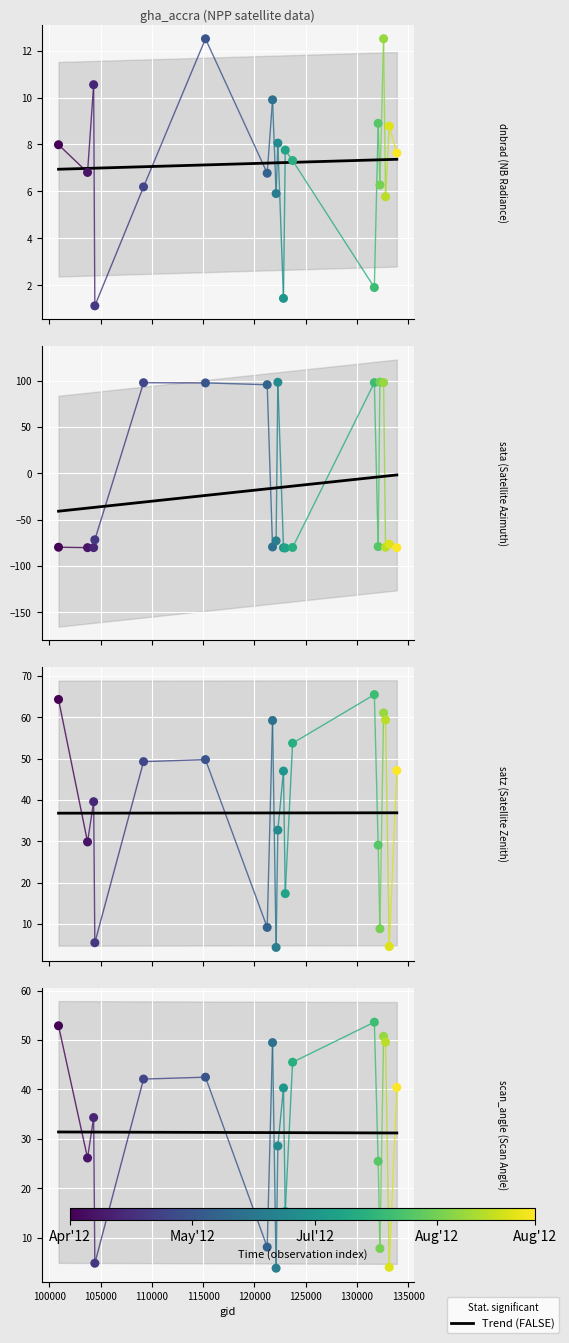

Which series contains the lowest Y value?

sata